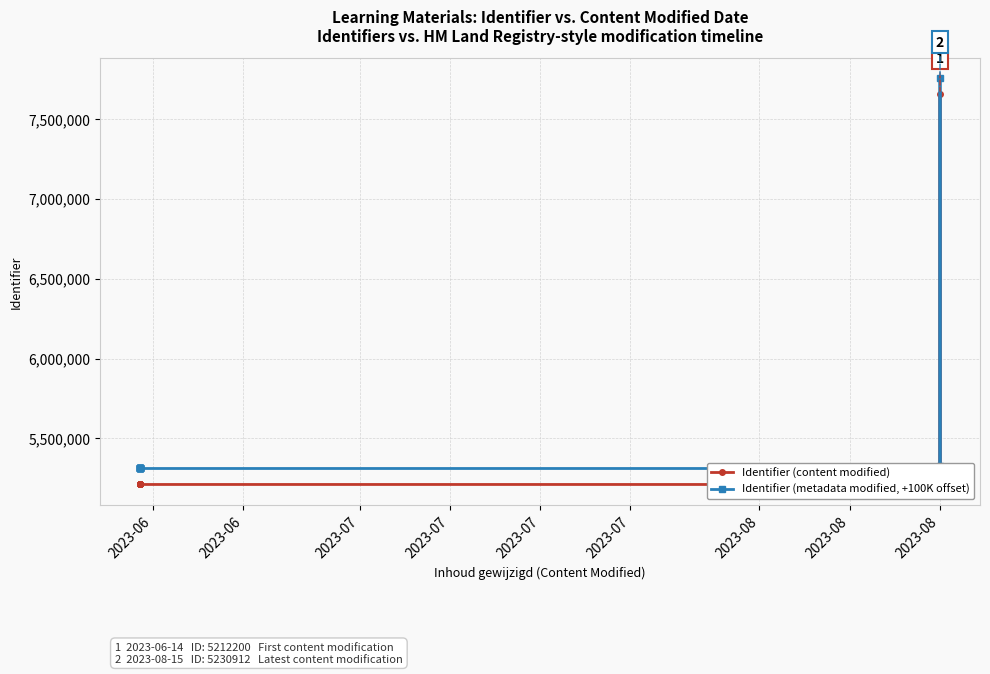

What is the sum of all Identifier (metadata modified, +100K offset) values?

87456945